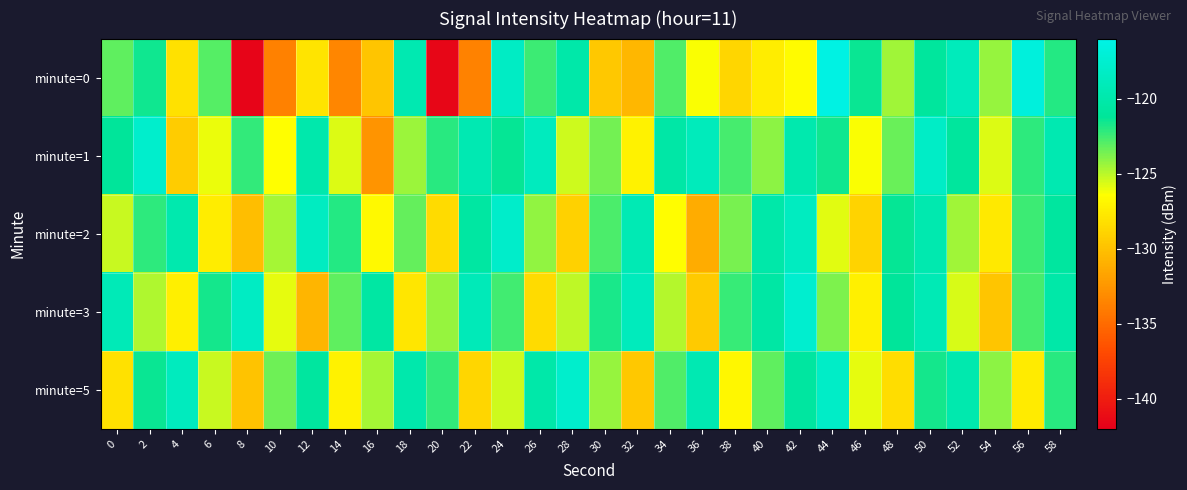

Between 6 and 16, which series saw the biggest shift?

minute=0